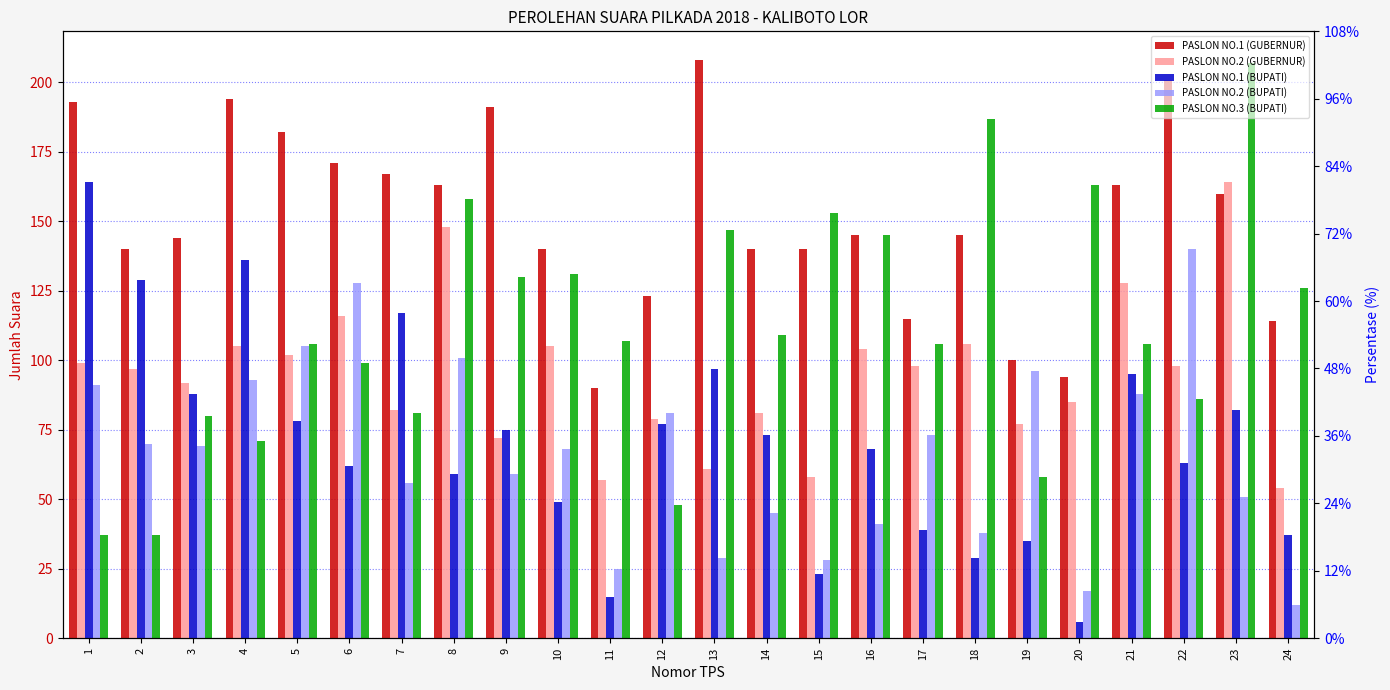

Which series has the widest spread of values?

PASLON NO.3 (BUPATI)